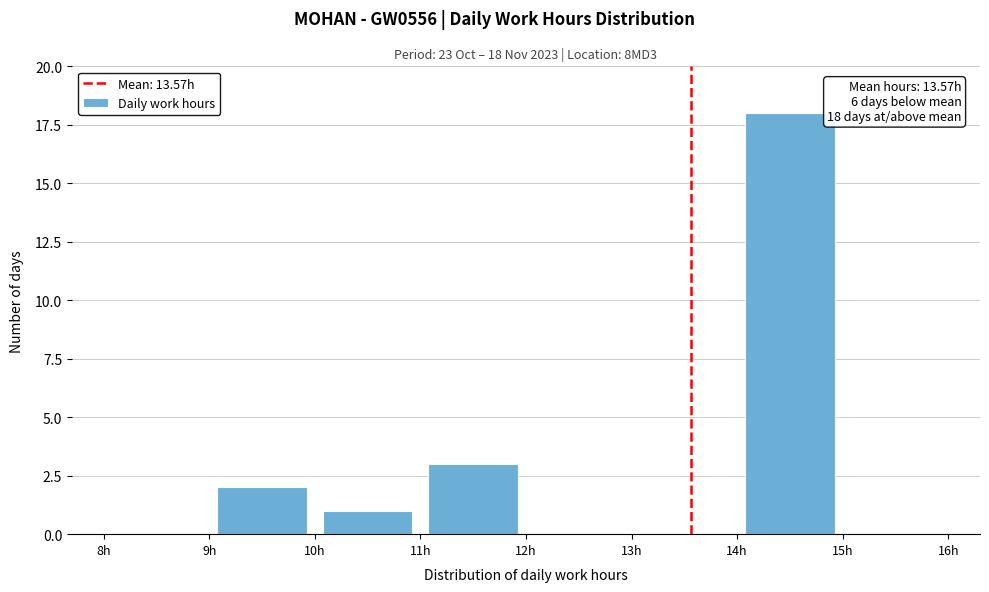

Over which range of the x-axis is the bar tallest?

14 to 15